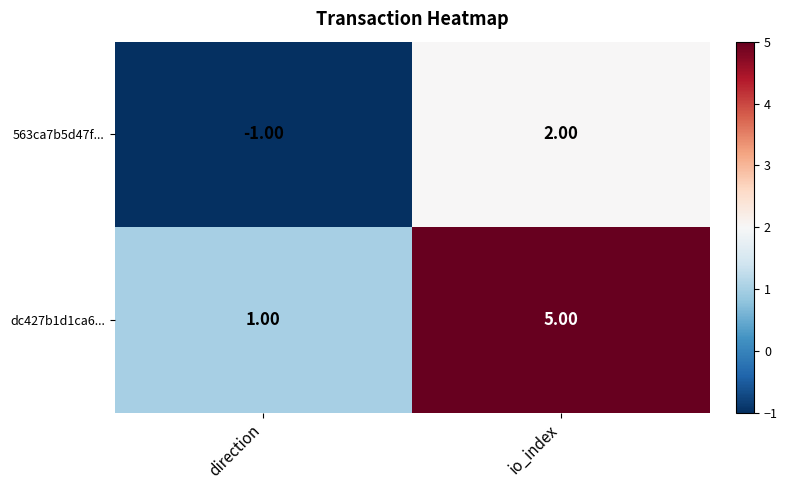

What is the difference between the maximum and minimum values in the dc427b1d1ca6... series?

4